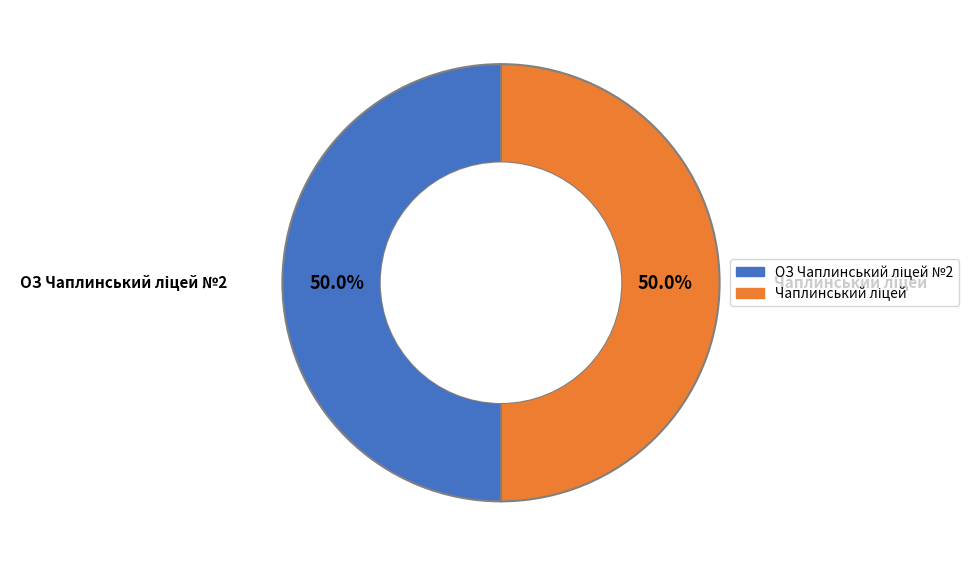

How many segments does this pie chart have?

2